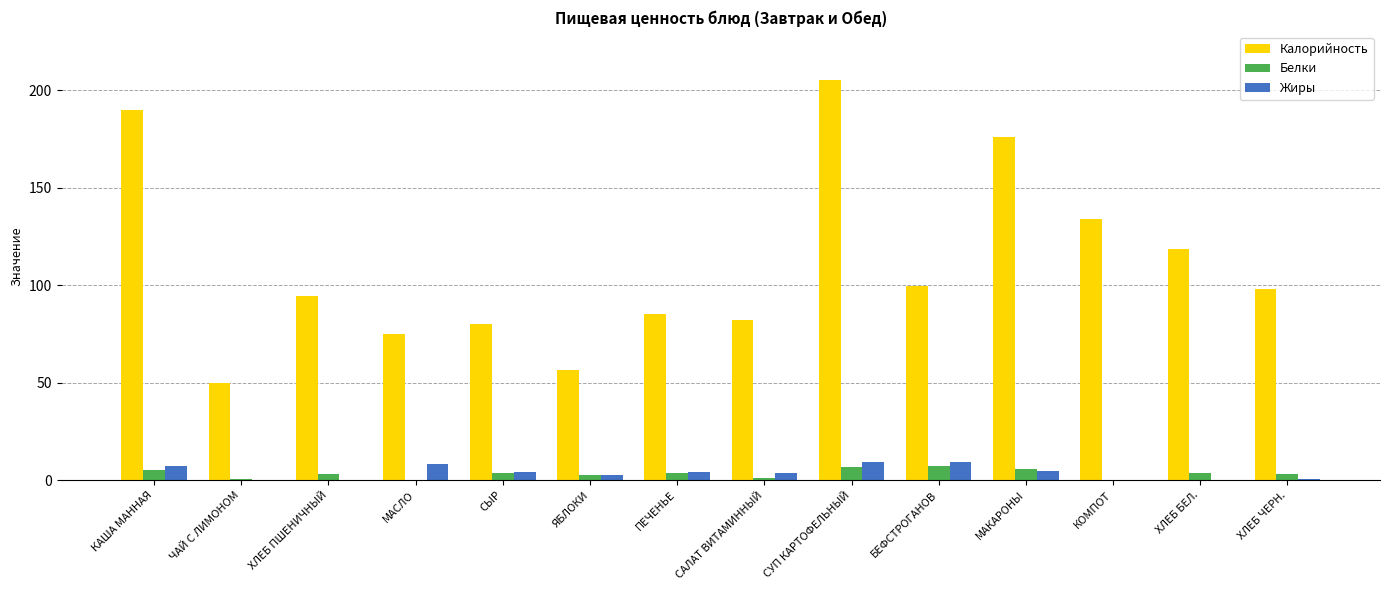

What is the greatest value displayed?

205.5